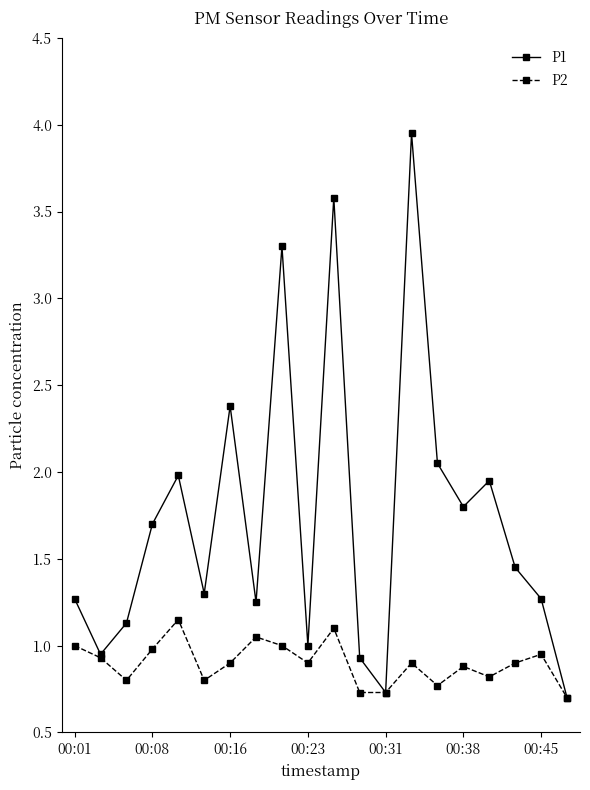

What is the lowest value of the P1 series?

0.7